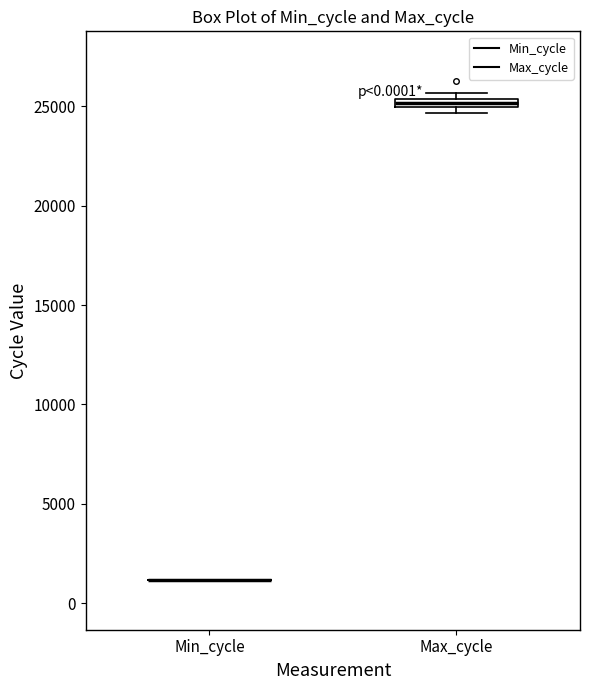

Where is the upper edge of the box for Max_cycle on the y-axis? The values are not printed on the chart, so give them approximately, as read against the axis.

25500